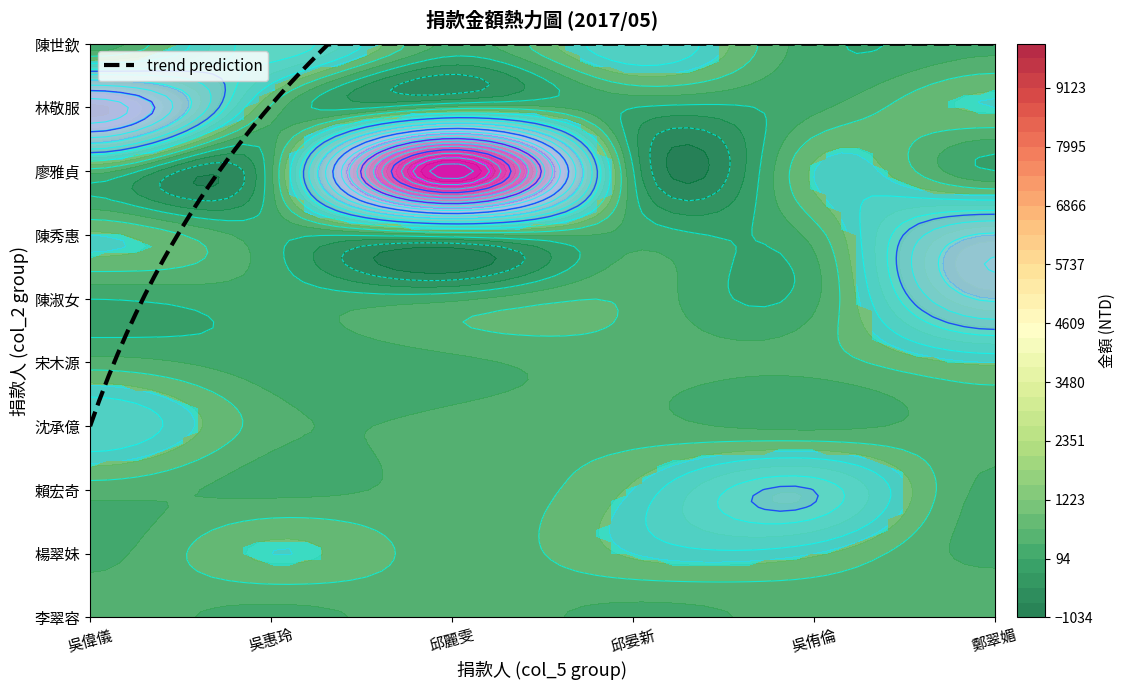

What is the difference between the maximum and minimum values in the 宋木源 series?

800